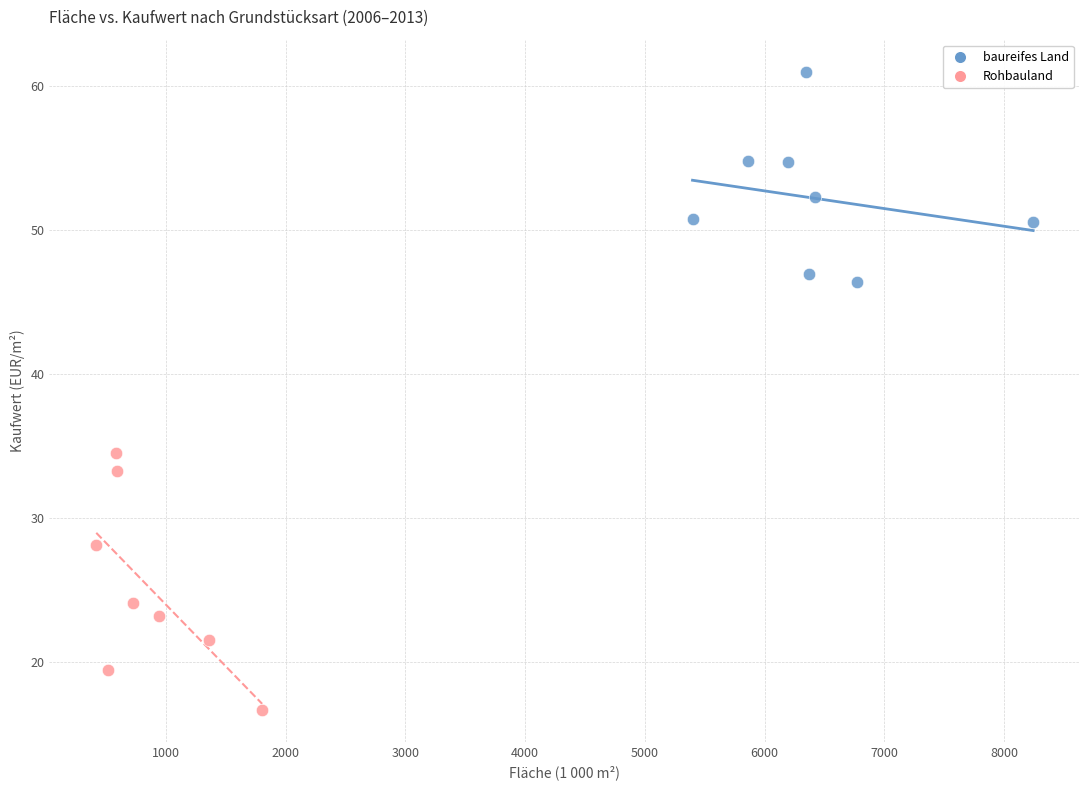

Which series reaches the minimum Y coordinate?

Rohbauland